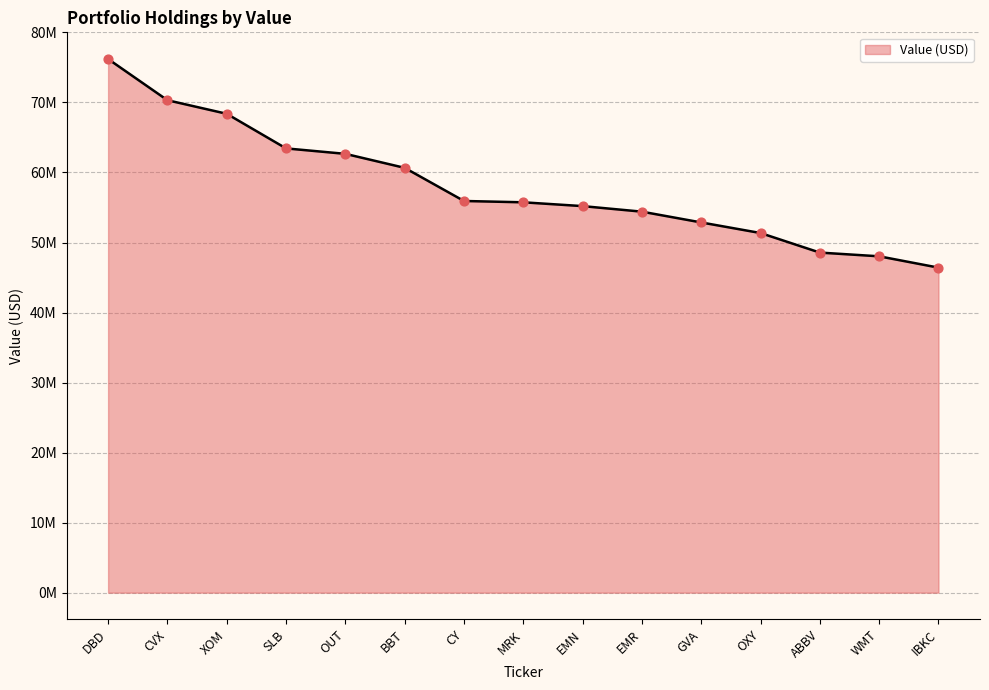

Approximately how many times larger is the value at BBT compared to OUT?

1.0